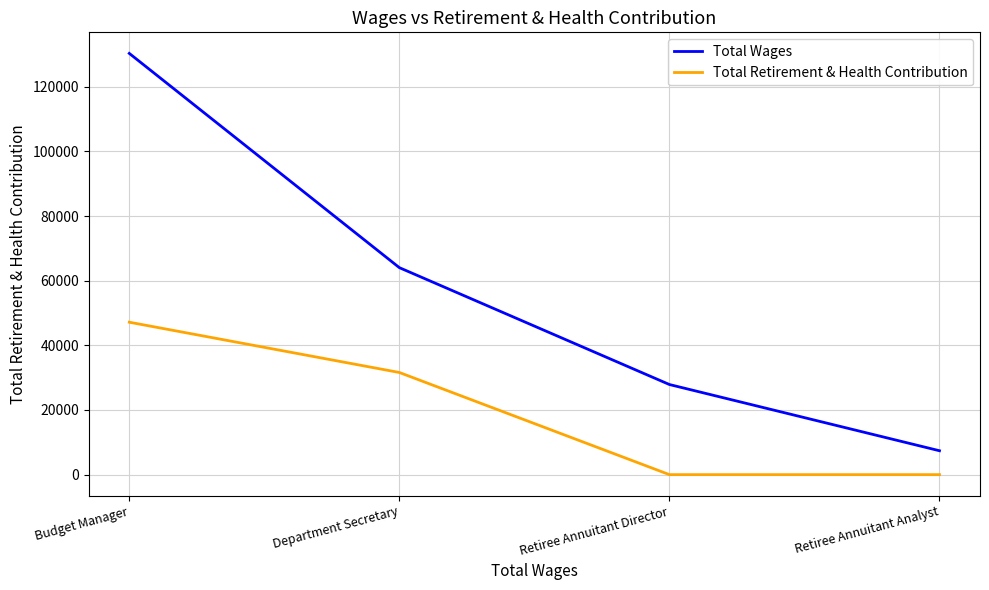

At which label is Total Retirement & Health Contribution closest to 23579?

Department Secretary